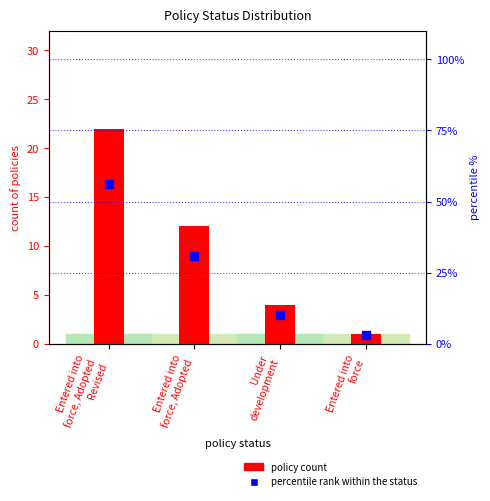

What are all the series names shown in the legend?

policy count, percentile rank within the status